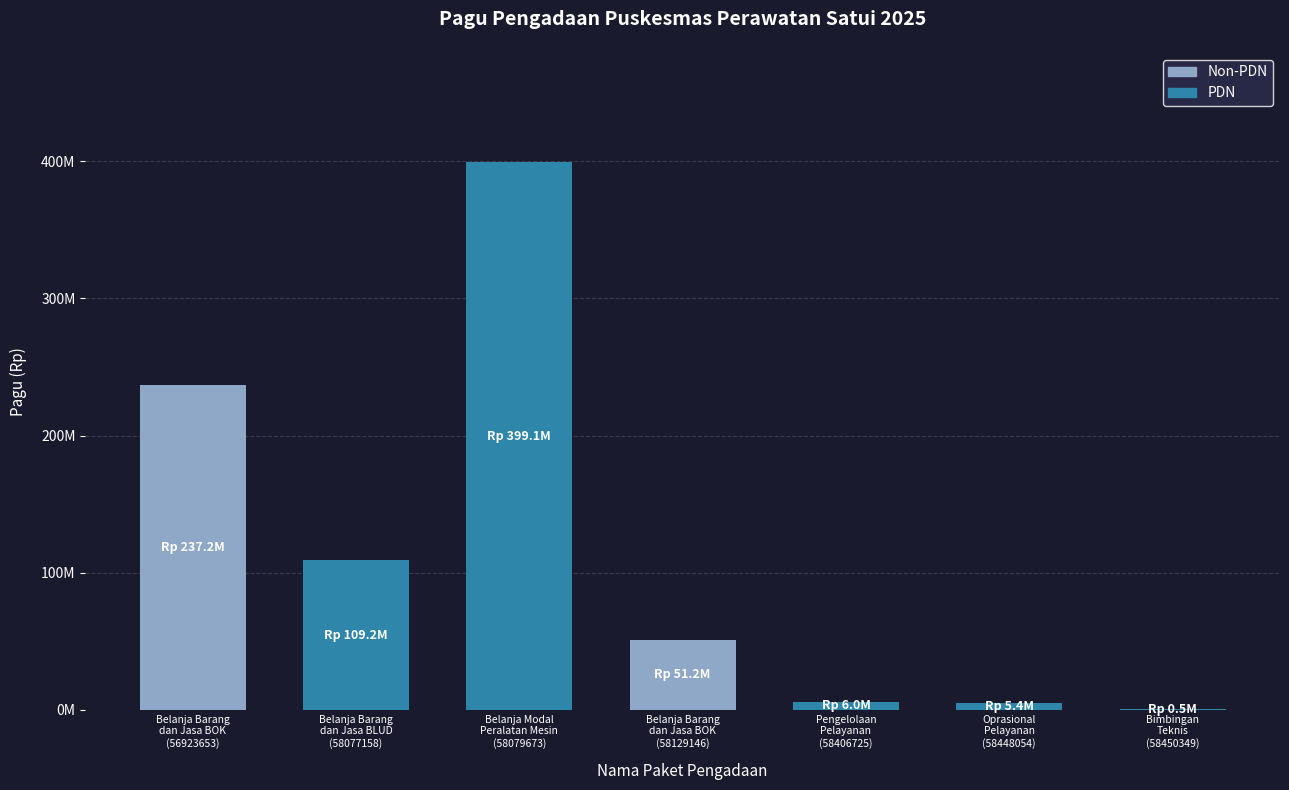

What is the difference between the maximum and second lowest values?

393719800